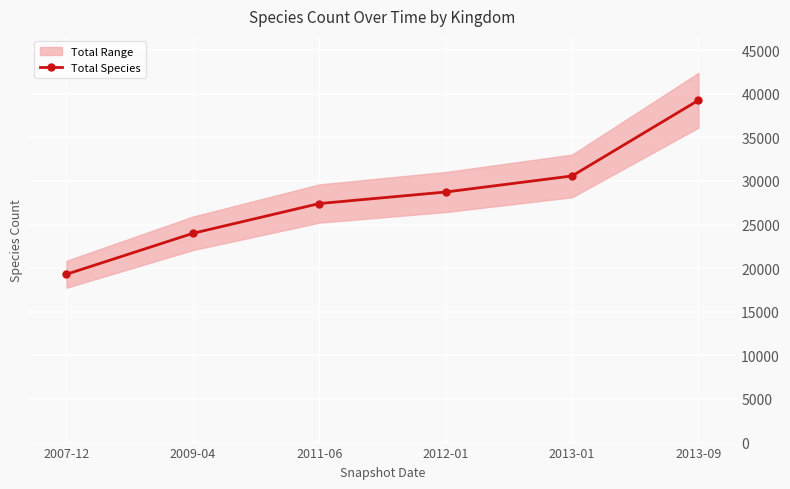

At which category does the chart reach its peak across all series?

2013-09